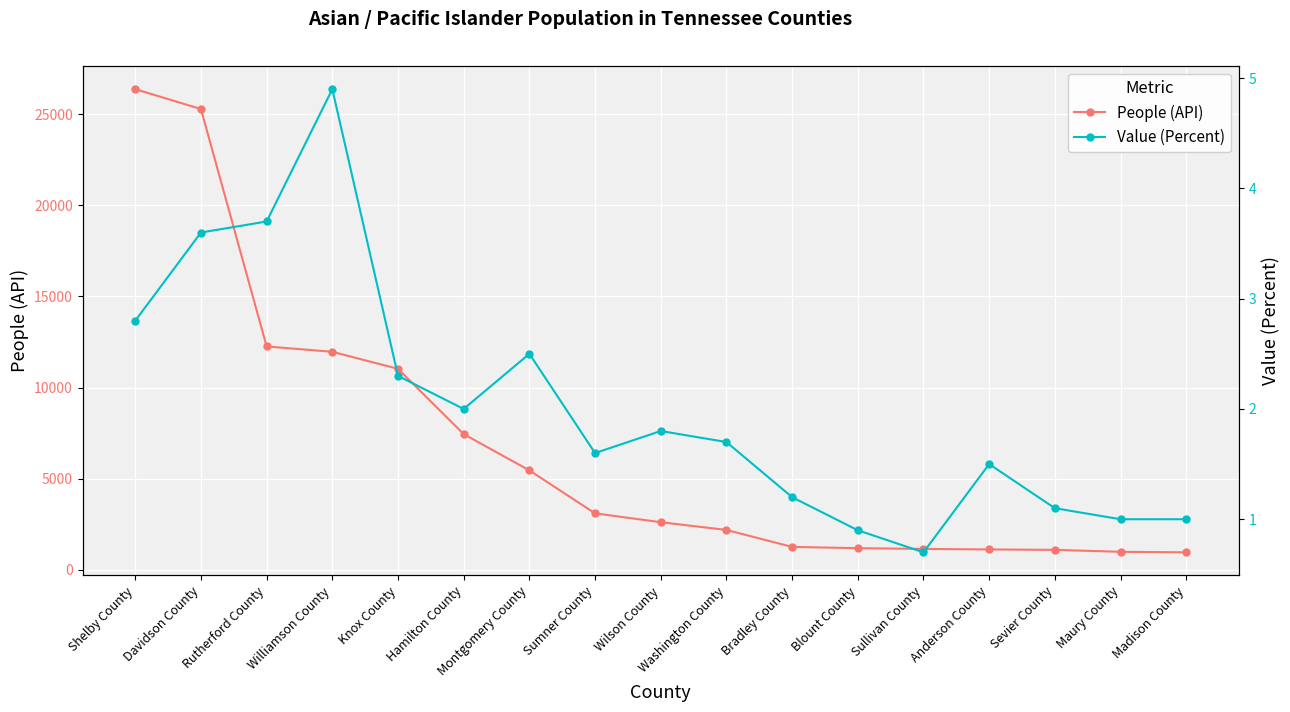

Between Hamilton County and Maury County, which is larger?

Hamilton County